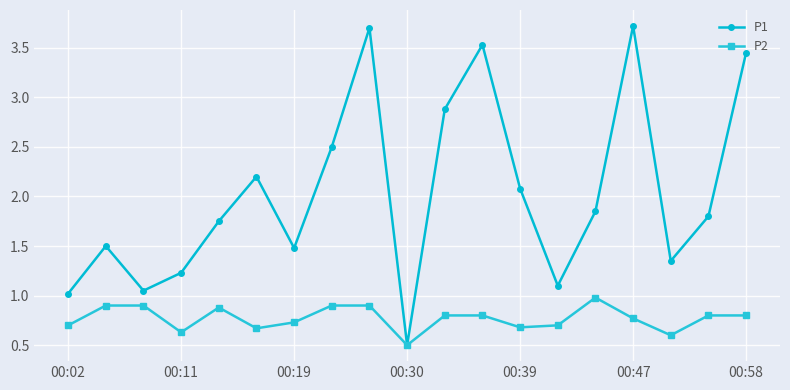

Which series has the largest range (max minus min)?

P1